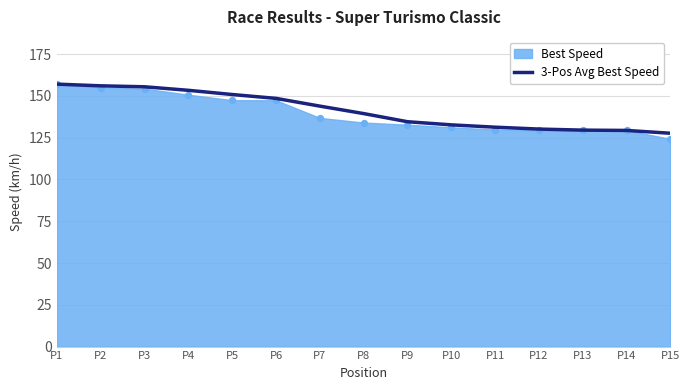

What is the change in value from P5 to P15?

-23.2